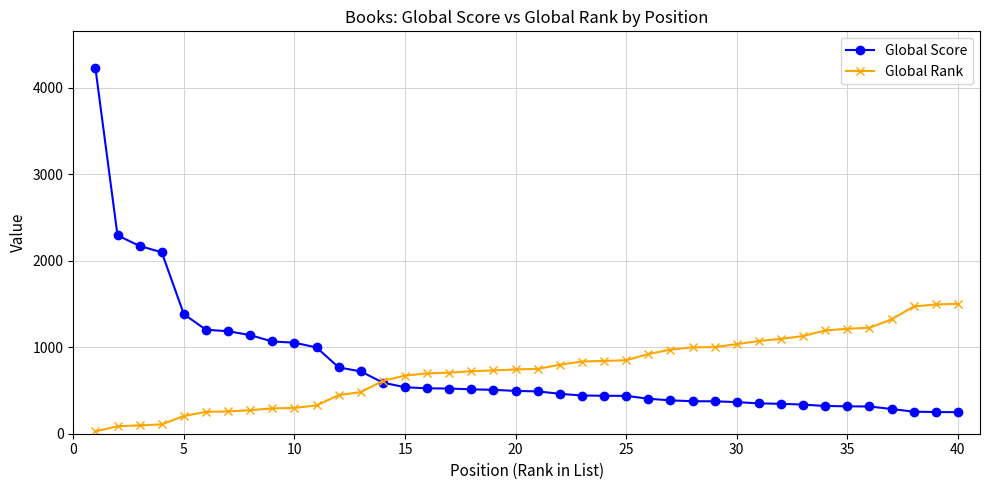

What is the value of the Global Score point at the 8th from the left?

1141